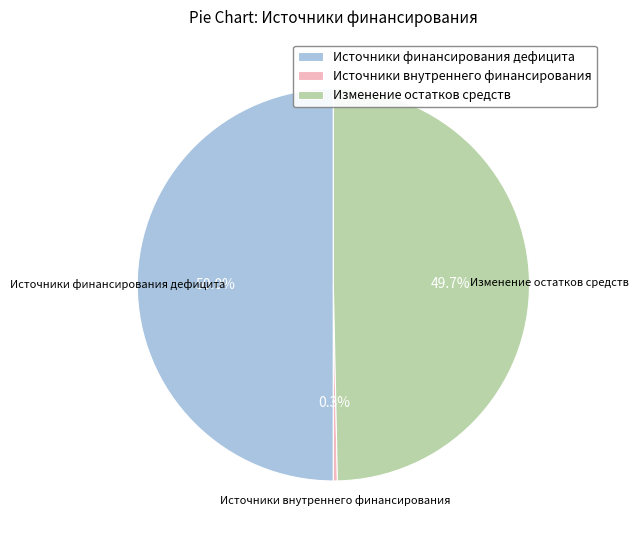

Between Источники внутреннего финансирования and Источники финансирования дефицита, which is larger?

Источники финансирования дефицита